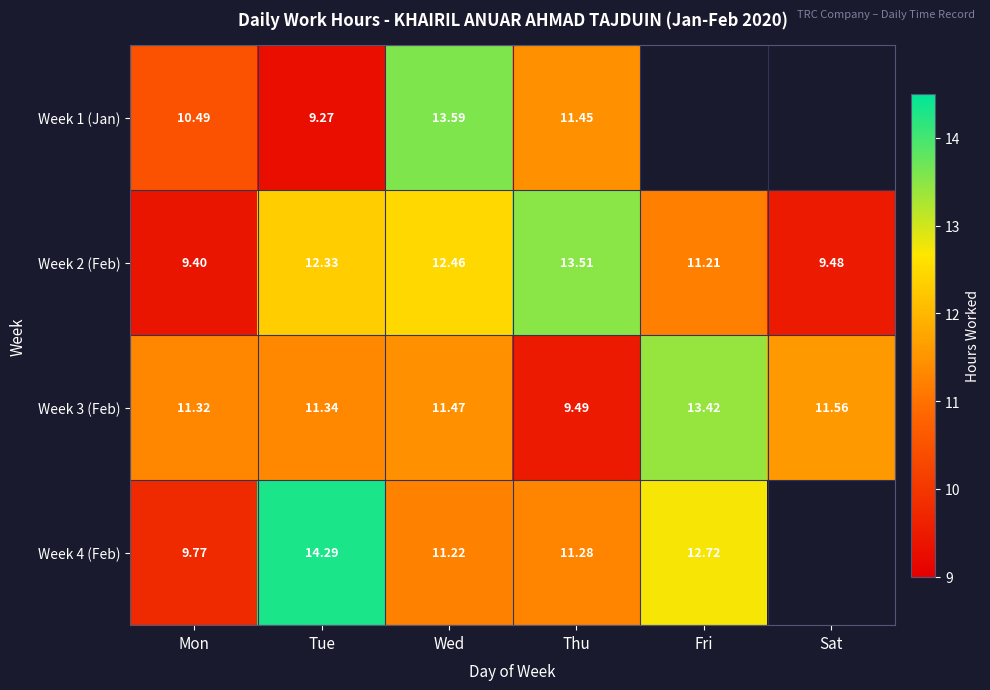

How many values in the Week 2 (Feb) series exceed 12?

3